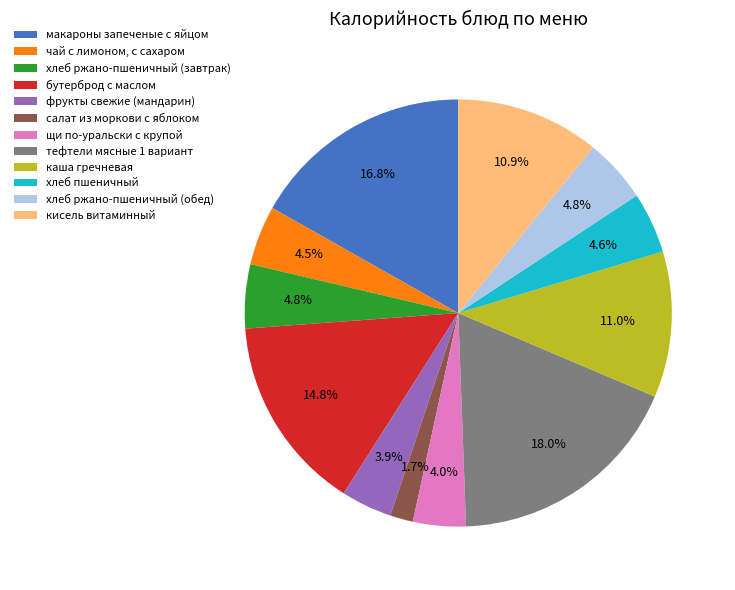

Does any single category account for the majority?

No